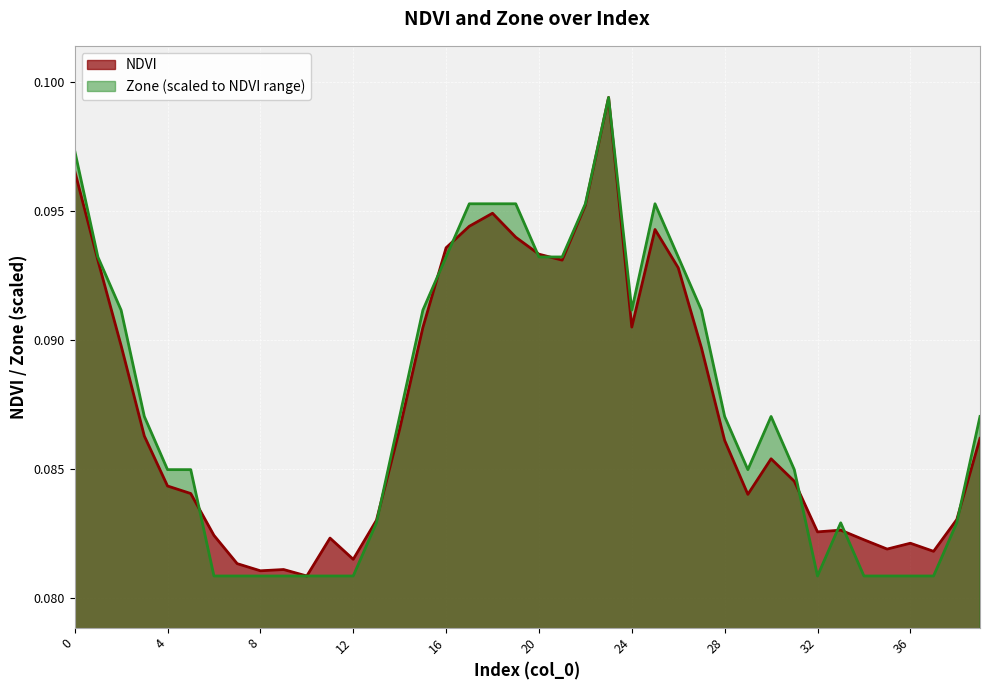

At 12, list the series in order from largest to smallest.

NDVI, Zone (scaled to NDVI range)